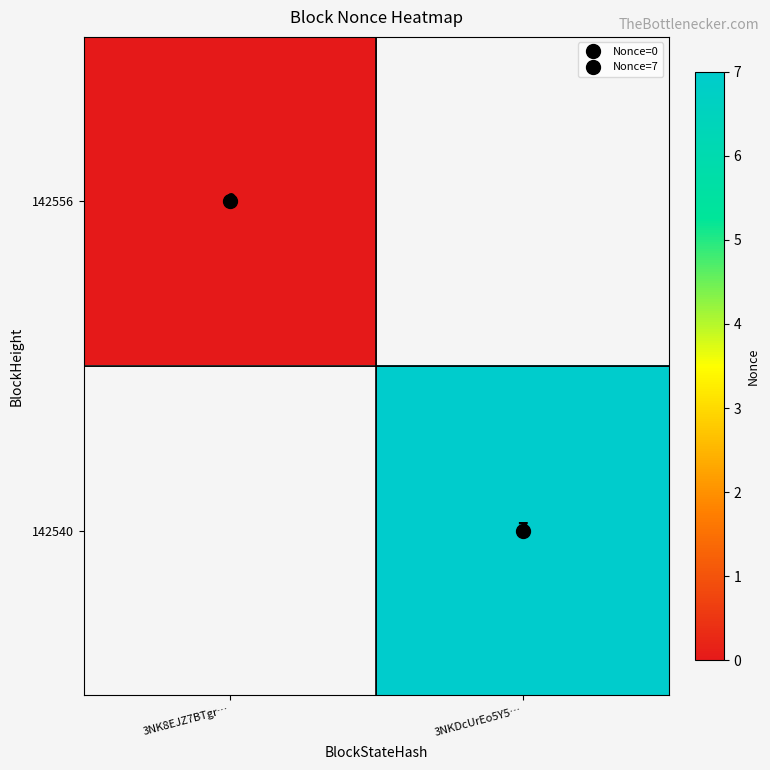

Is it true that 142540 equals 1.9 at 3NKDcUrEo5Y5…?

False